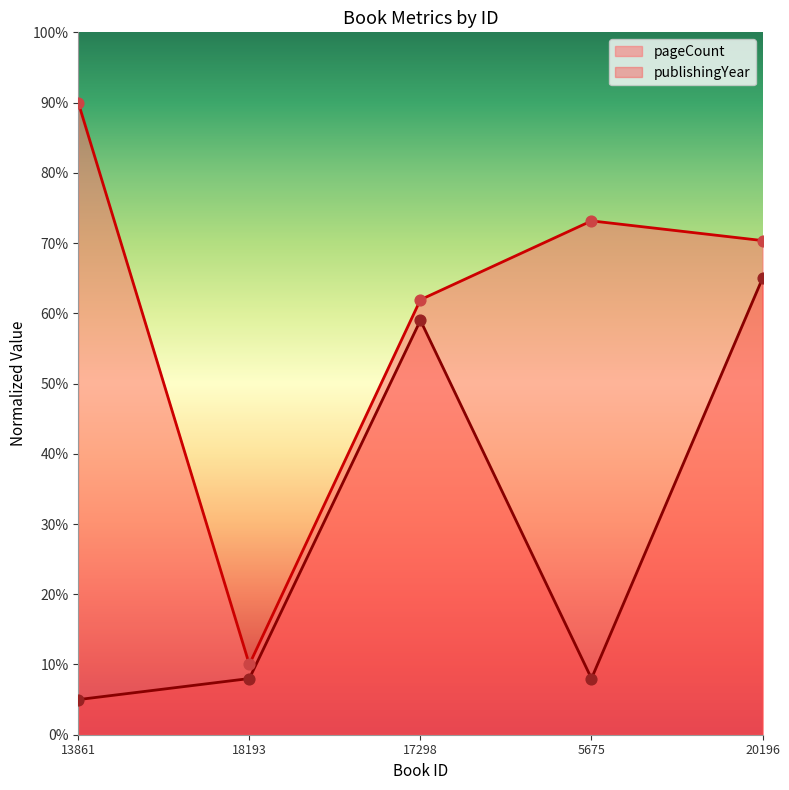

At how many categories does at least one series exceed 38?

4